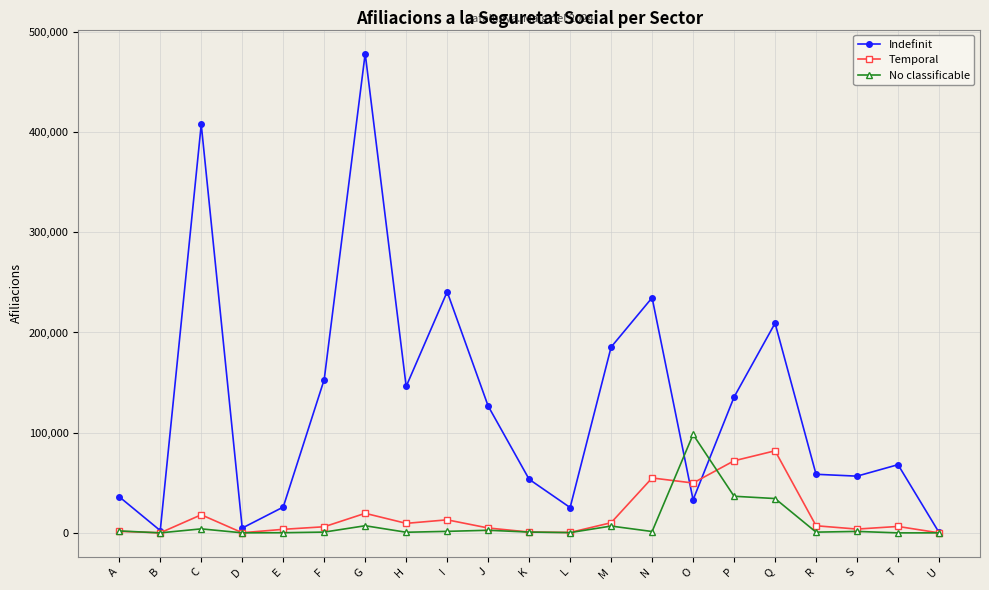

Which series has the largest total across all categories?

Indefinit